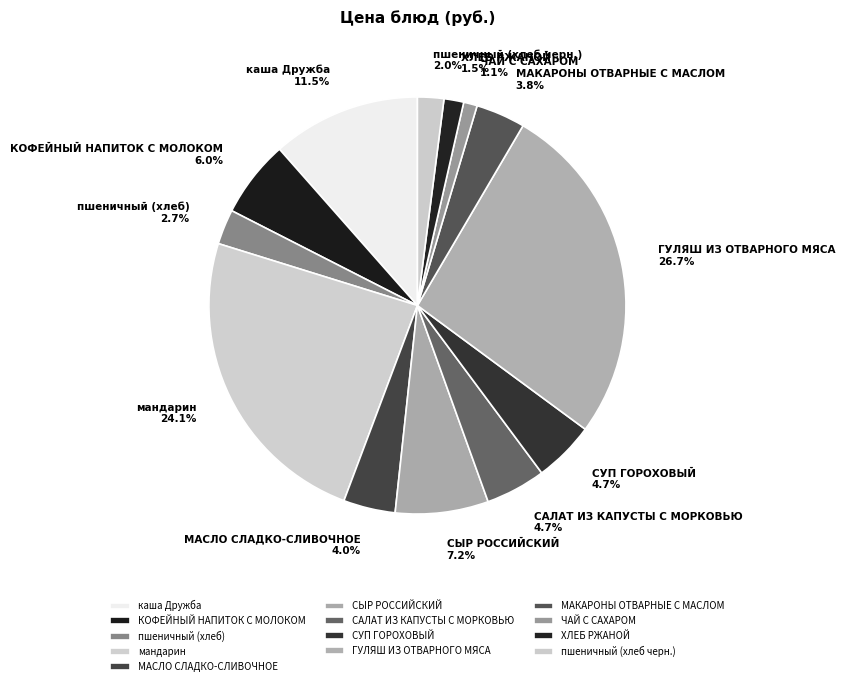

Count the number of slices in the pie.

13